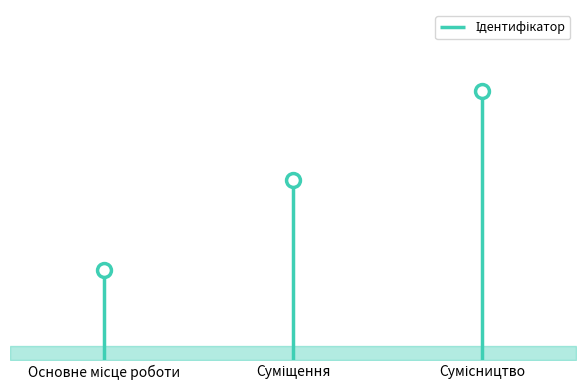

What position from the left is Сумісництво?

3